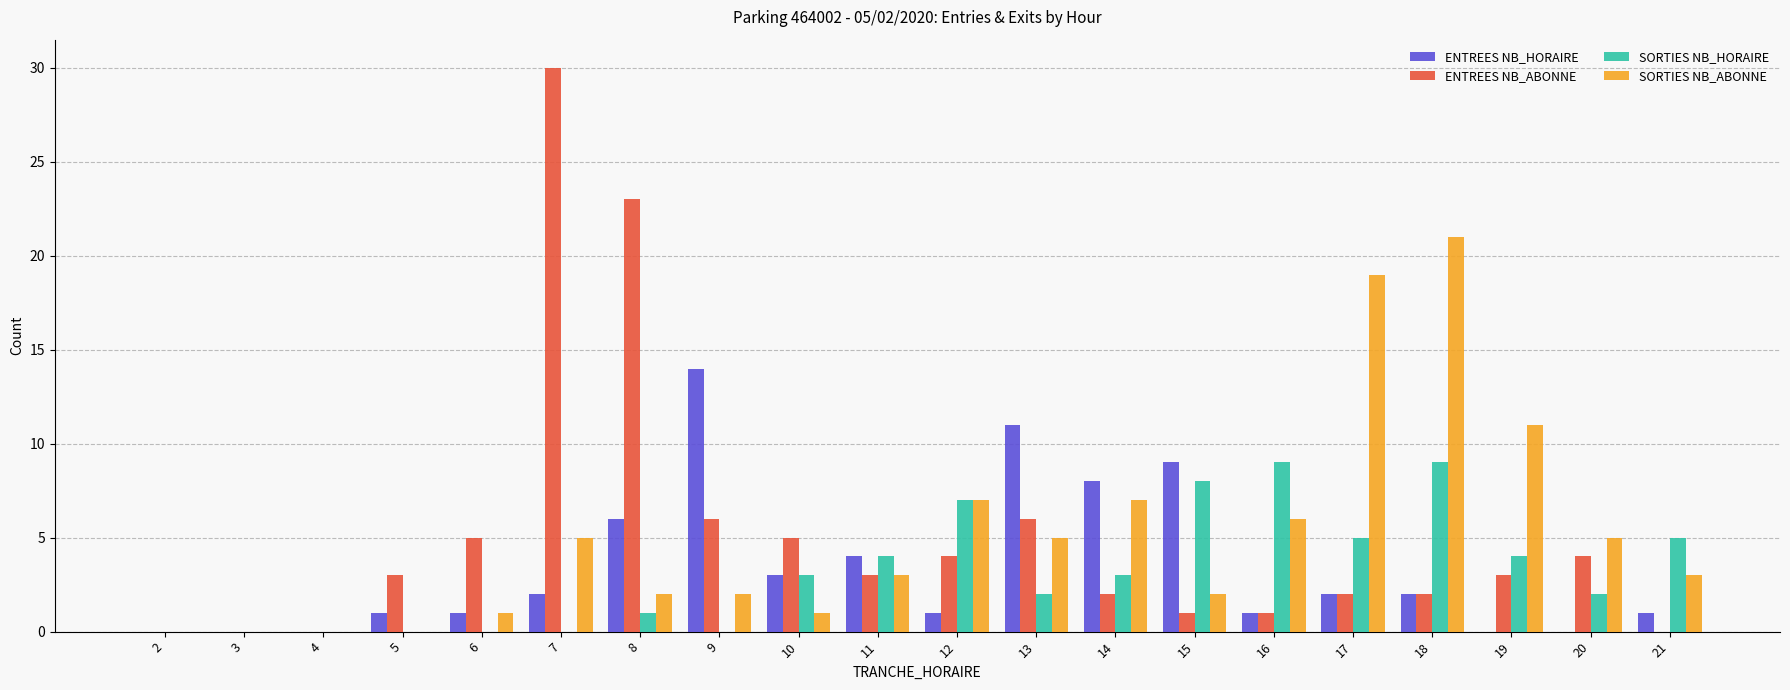

True or false: ENTREES NB_ABONNE has a value of 18 at 2.

False